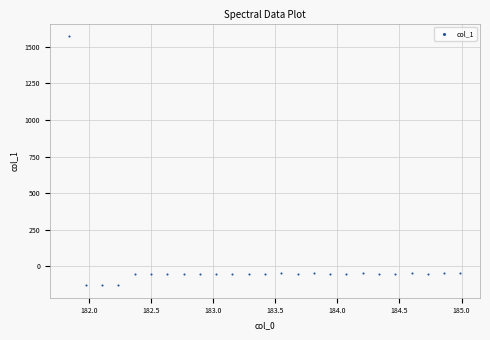

What is the range of Y values (max minus min)?

1701.7